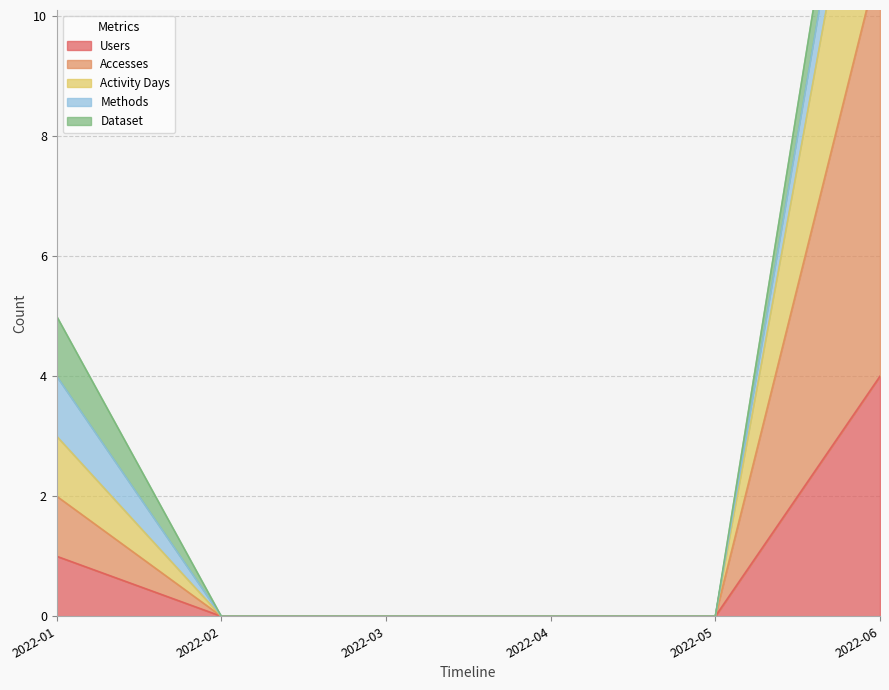

Which category has the highest value in the Users series?

2022-06